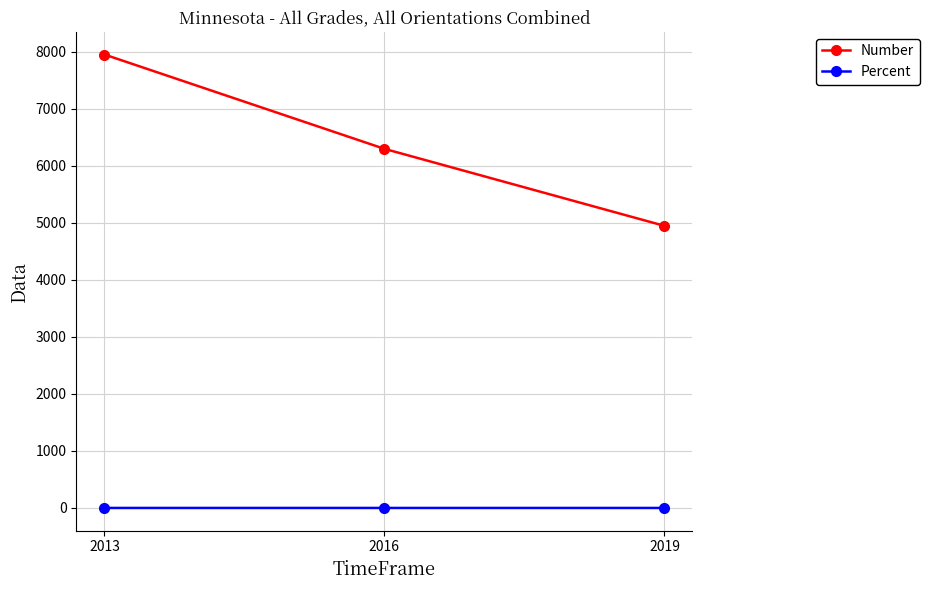

How many data points in Number are less than 6300?

1